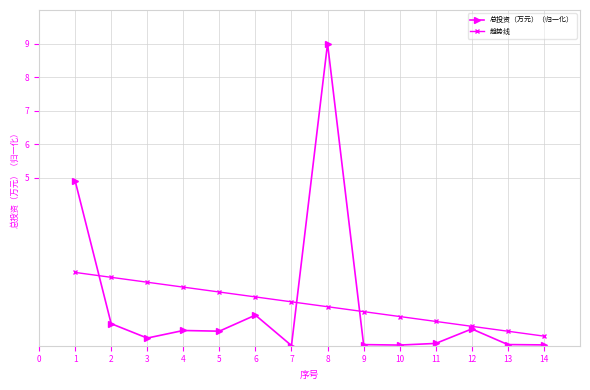

What is the sum of the 趋势线 values at 13 and 6?

1.9